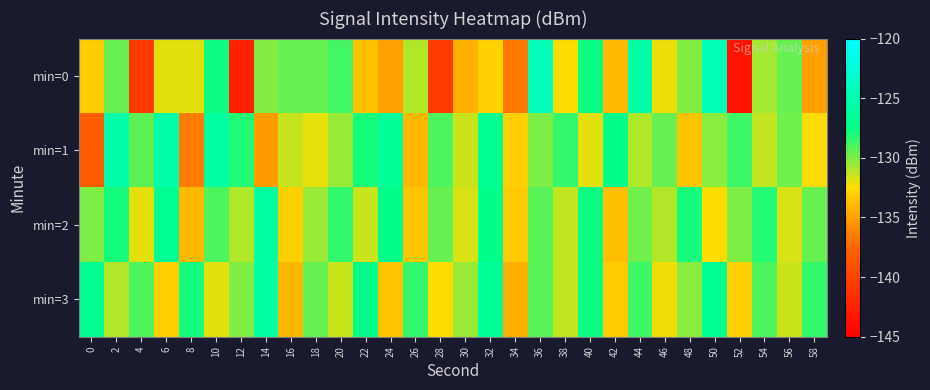

Which series has the largest total across all categories?

min=2